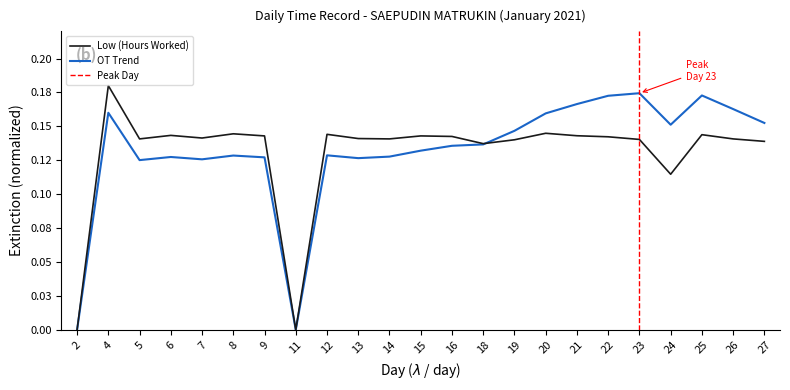

Reading left to right, extract all data points from this chart.

2=0.0	4=0.2	5=0.1	6=0.1	7=0.1	8=0.1	9=0.1	11=0.0	12=0.1	13=0.1	14=0.1	15=0.1	16=0.1	18=0.1	19=0.1	20=0.1	21=0.1	22=0.1	23=0.1	24=0.1	25=0.1	26=0.1	27=0.1